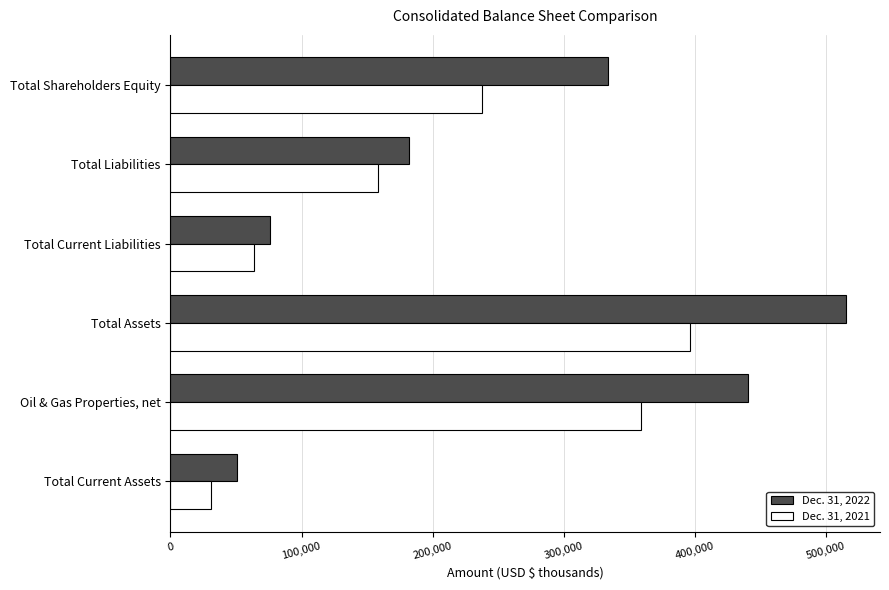

What are all the series names shown in the legend?

Dec. 31, 2022, Dec. 31, 2021